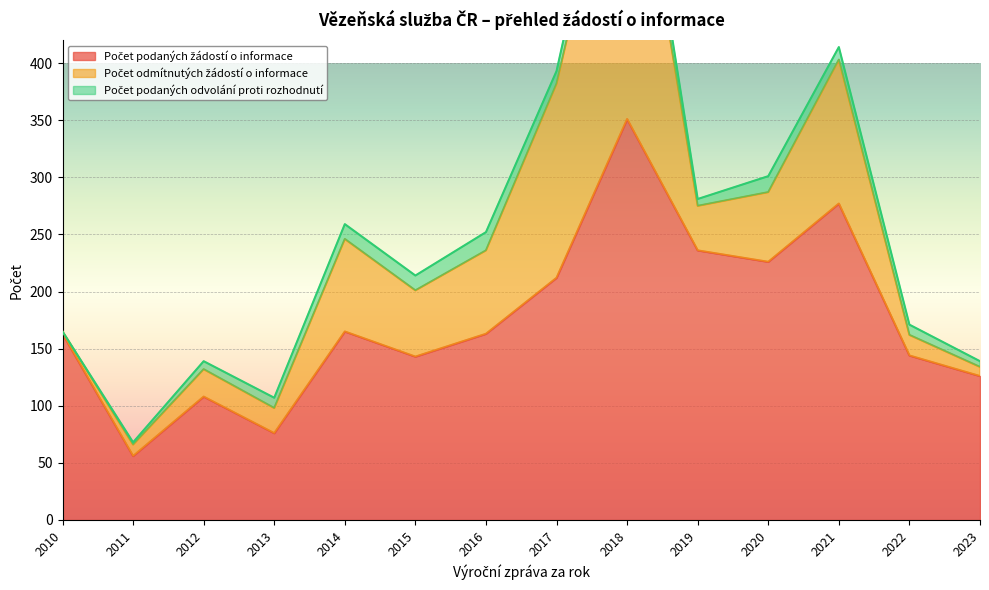

The Počet podaných odvolání proti rozhodnutí series shows 11 at 2021. True or false?

True